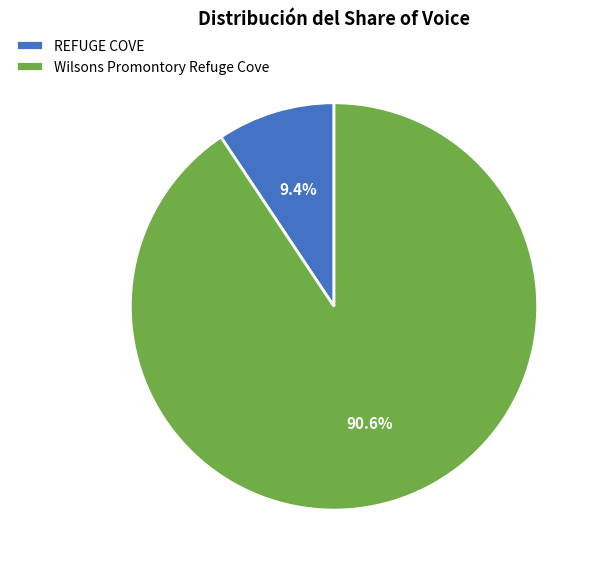

Count the number of slices in the pie.

2